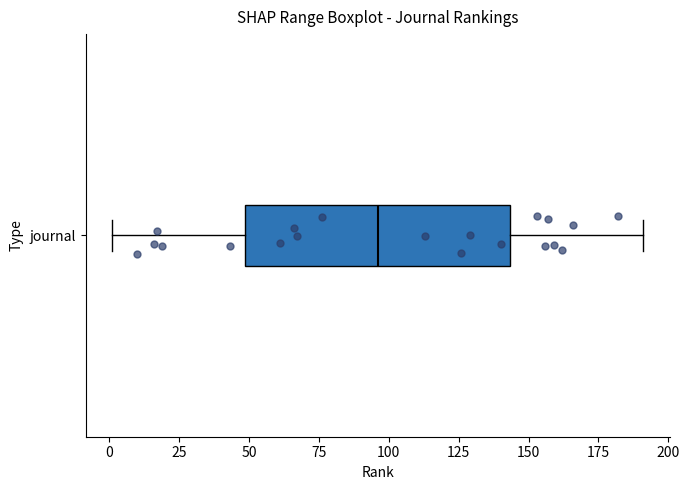

Where is the left edge of the box for journal on the x-axis? The values are not printed on the chart, so give them approximately, as read against the axis.

50